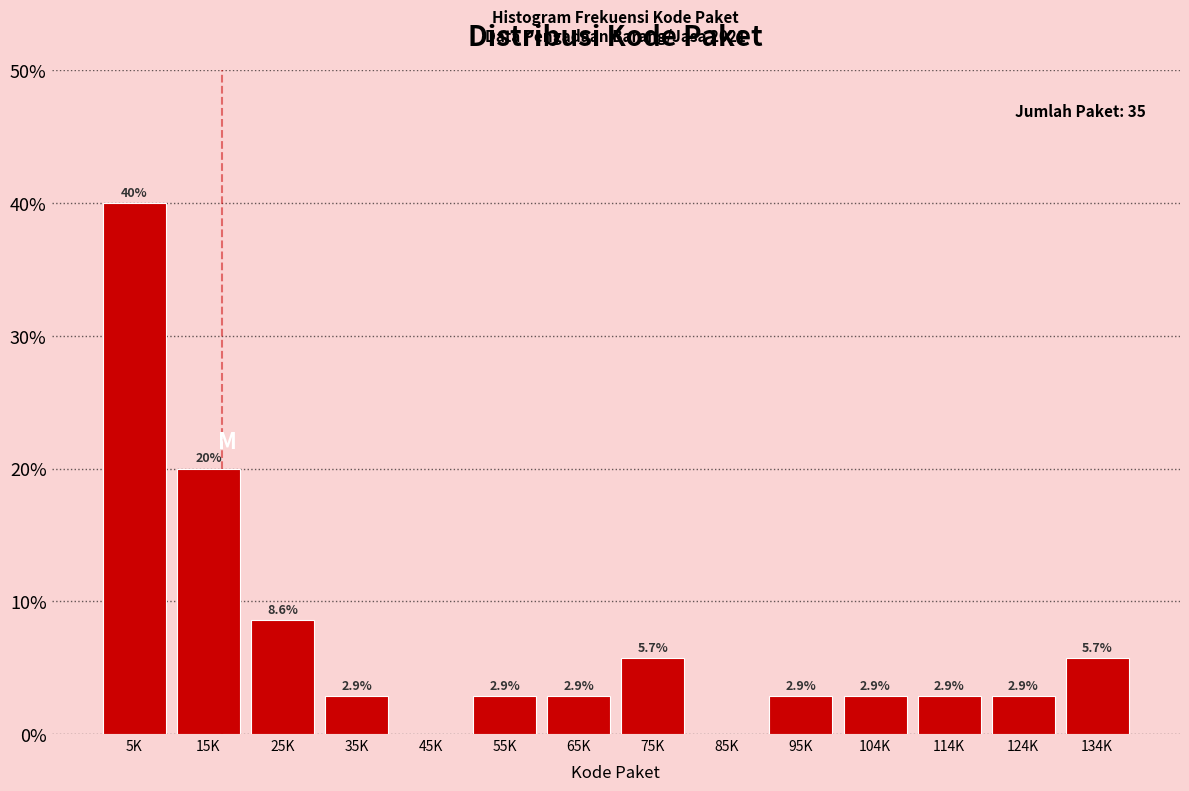

Reading left to right, list all the values displayed in this chart.

5K=40.0	15K=20.0	25K=8.6	35K=2.9	45K=0.0	55K=2.9	65K=2.9	75K=5.7	85K=0.0	95K=2.9	104K=2.9	114K=2.9	124K=2.9	134K=5.7